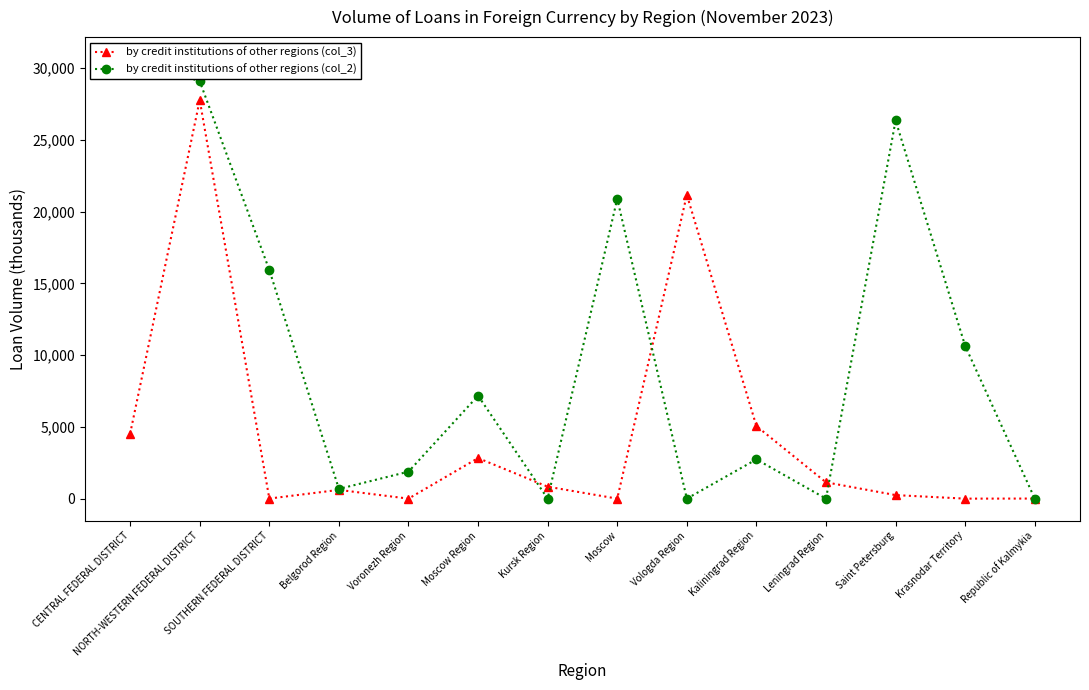

True or false: by credit institutions of other regions (col_2) has more than 2 interior local peaks.

True